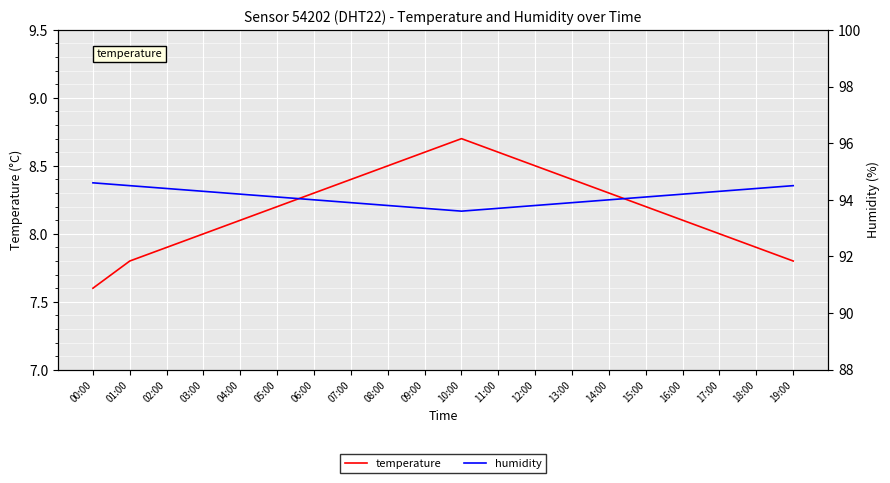

What is the label of the 18th point from the left?

17:00